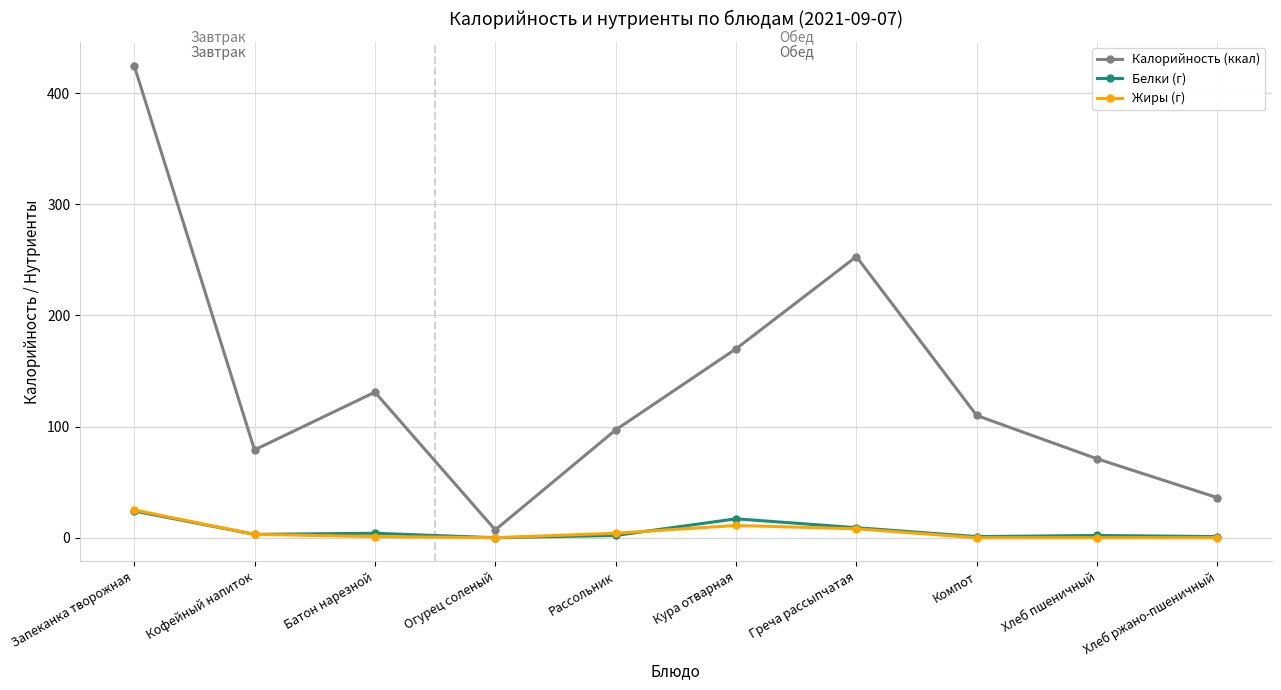

What is the label of the 2nd point from the left?

Кофейный напиток